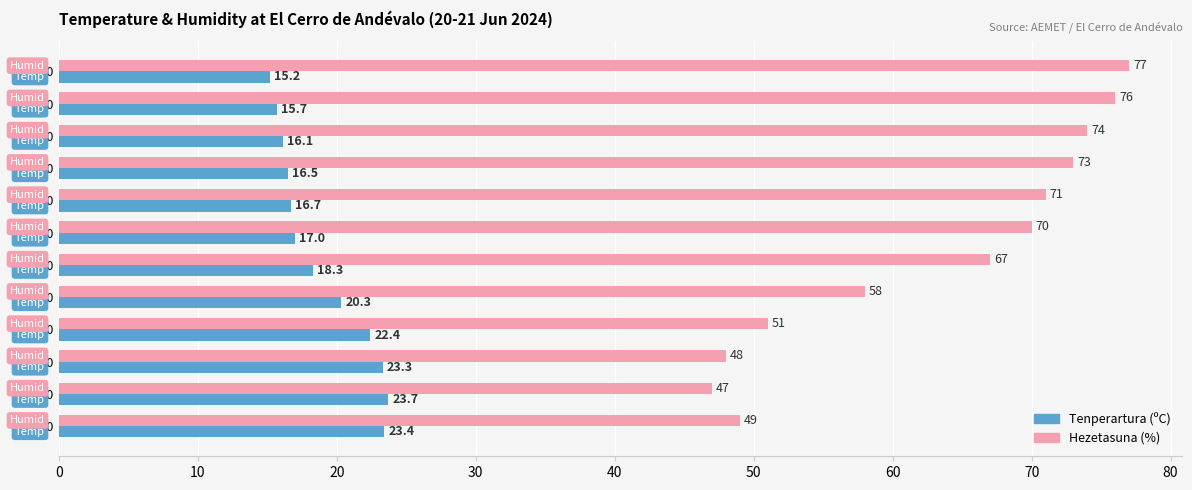

At which label is Hezetasuna (%) closest to 62?

22:00